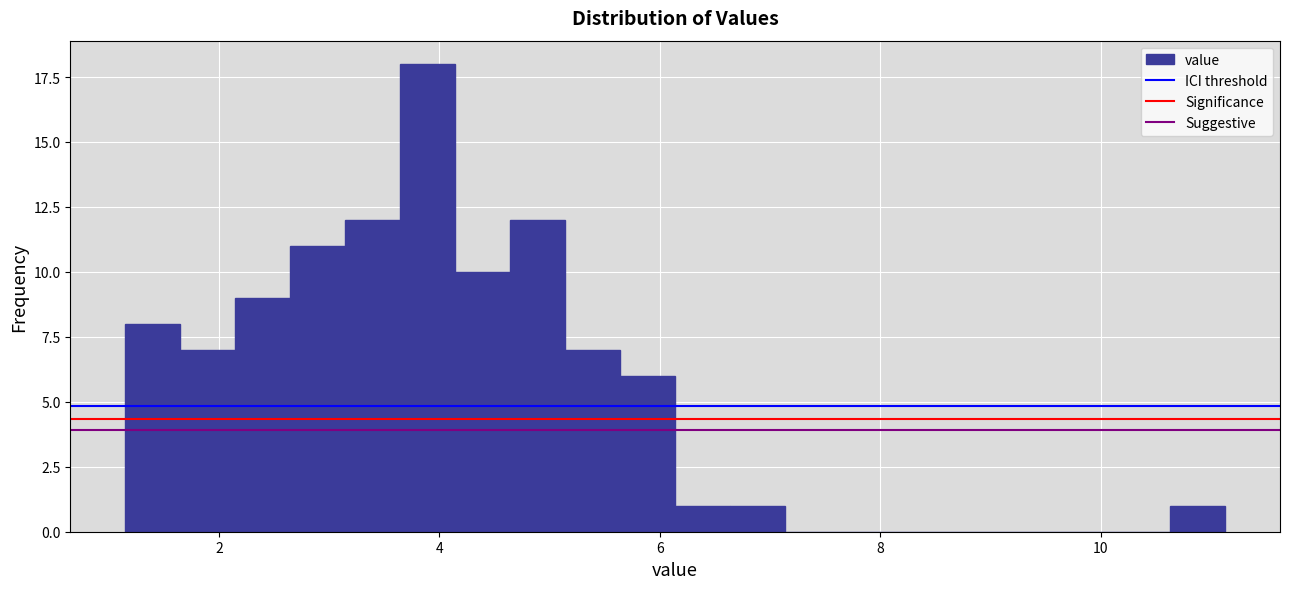

Read against the x-axis, roughly where is the centre of the tallest bar?

3.8